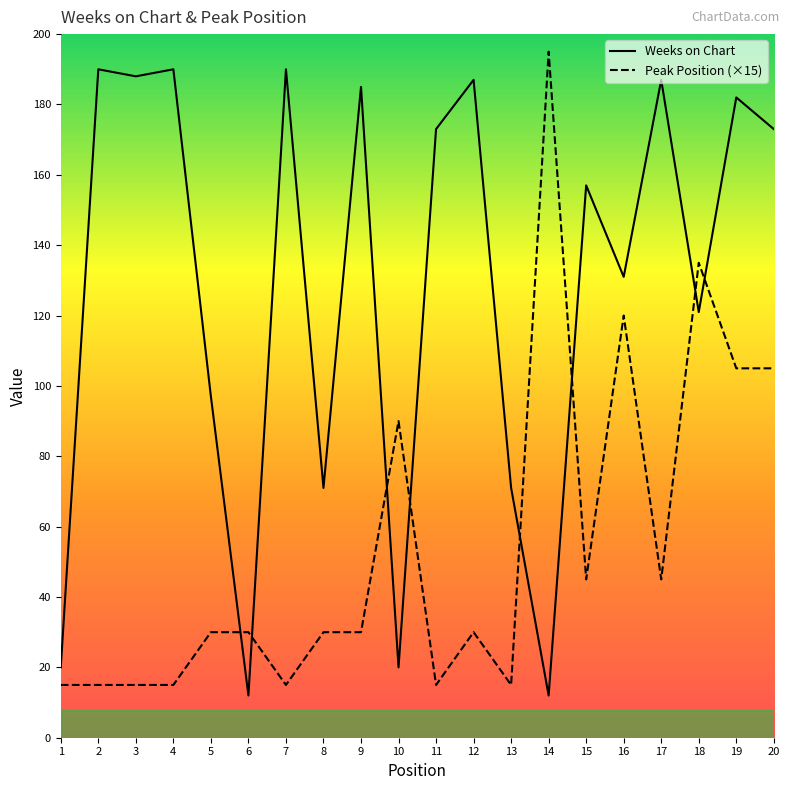

What is the minimum value for Weeks on Chart?

12